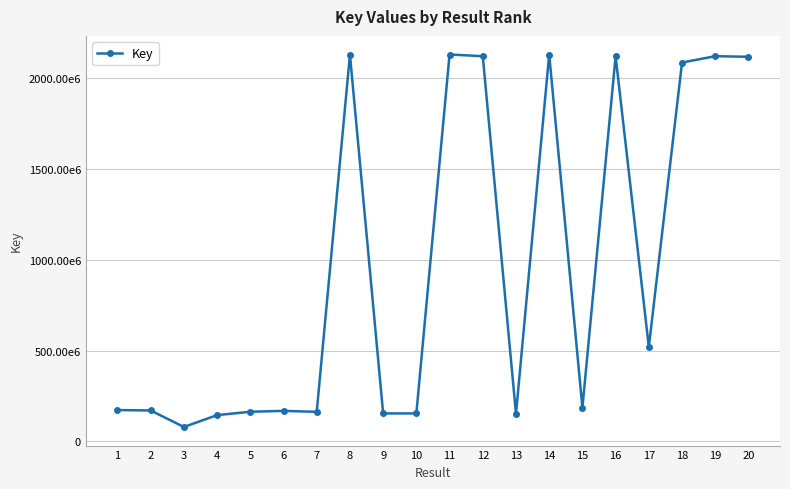

Is this an area chart (filled region under the line)?

No